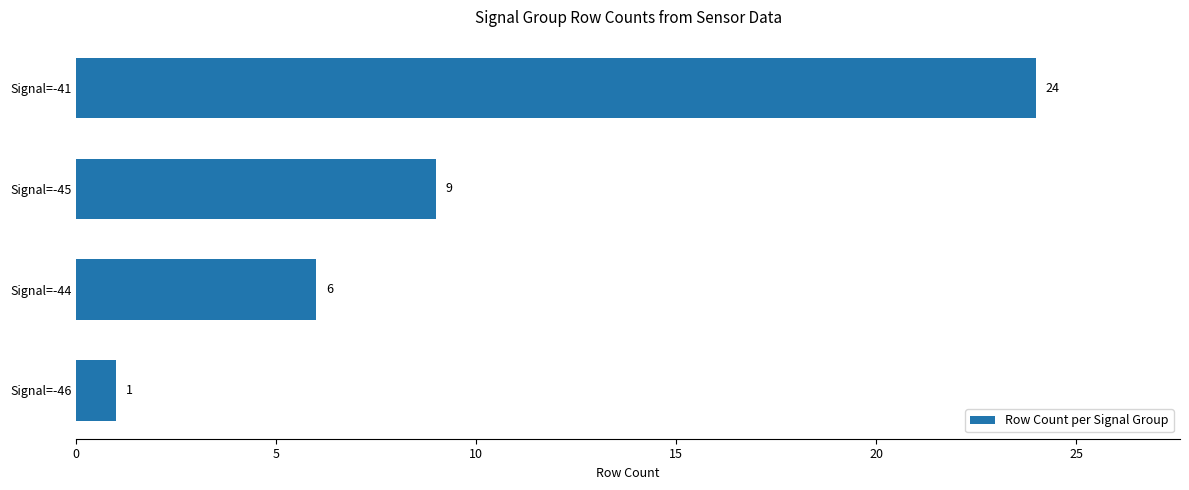

The chart shows a value of 2 at Signal=-45. True or false?

False